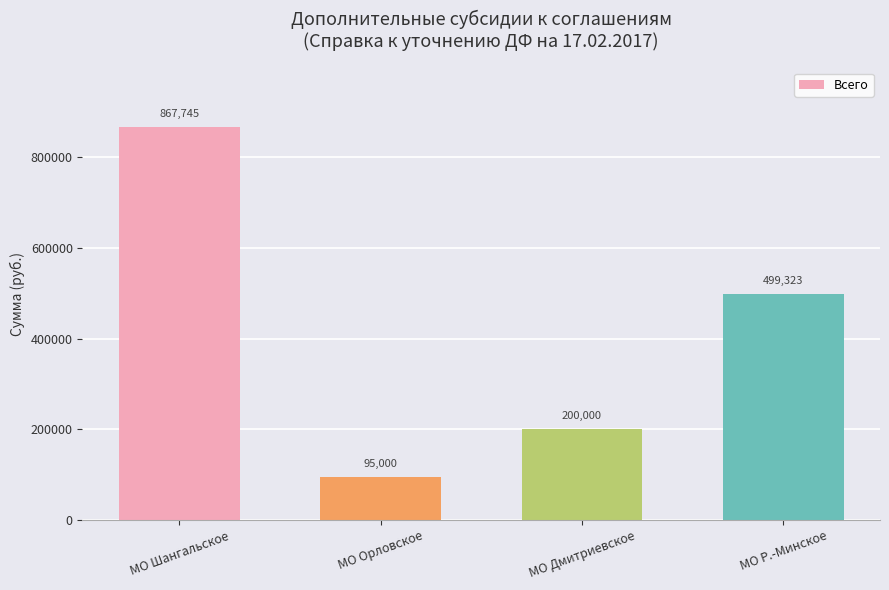

What is the smallest value displayed?

95000